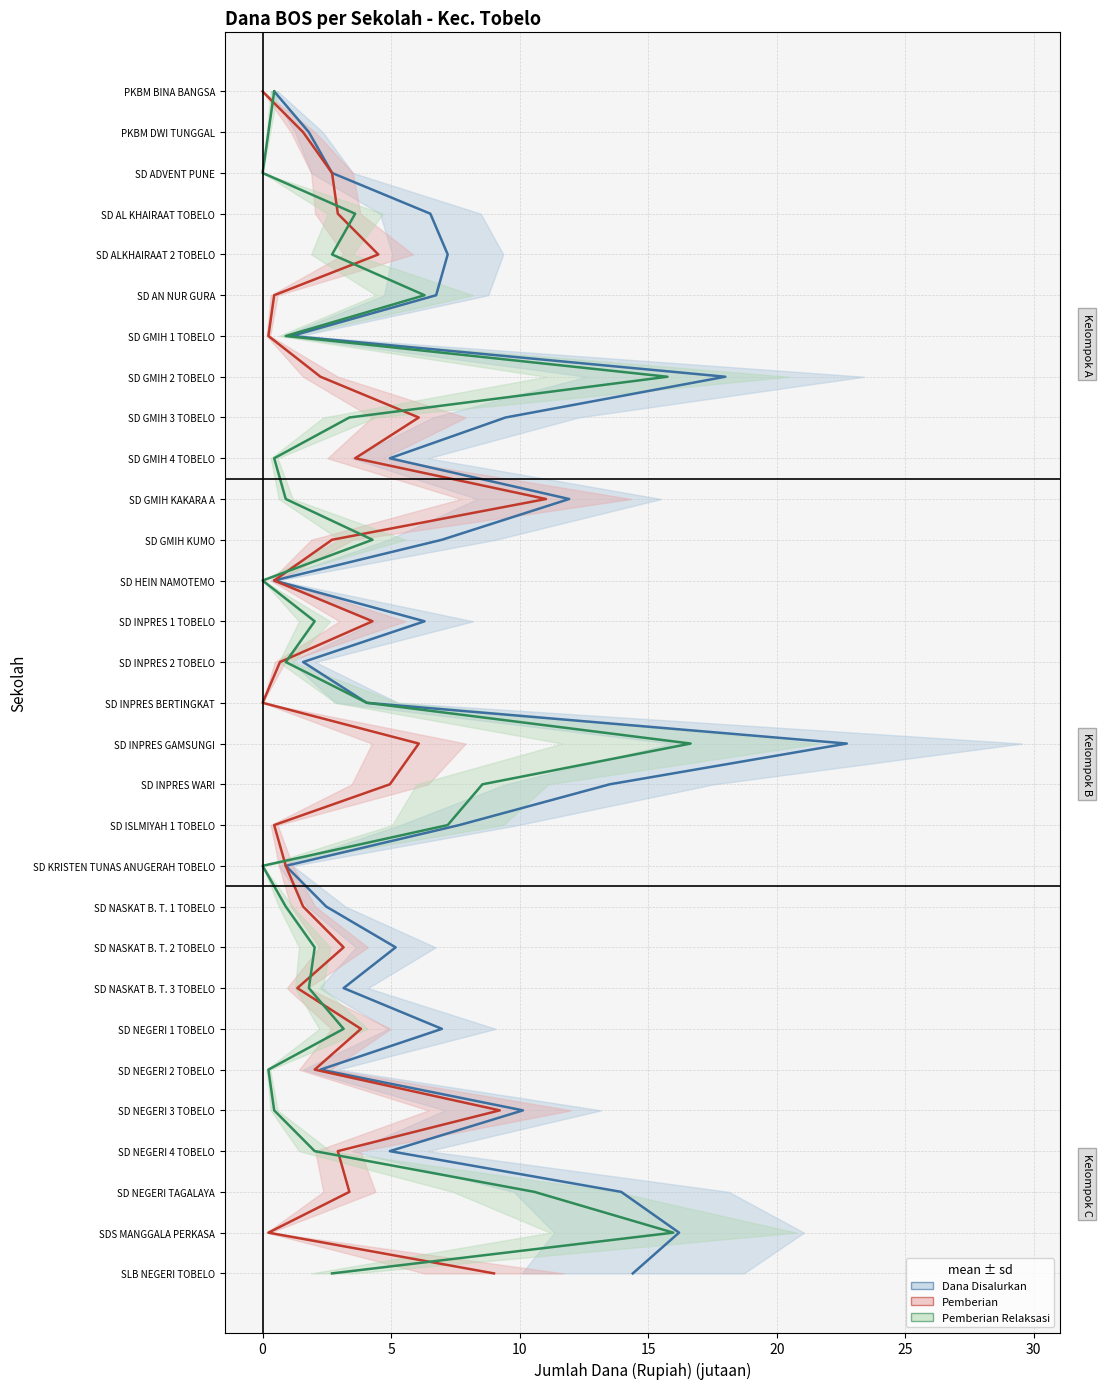

True or false: Pemberian has a value of 17 at 11.

False